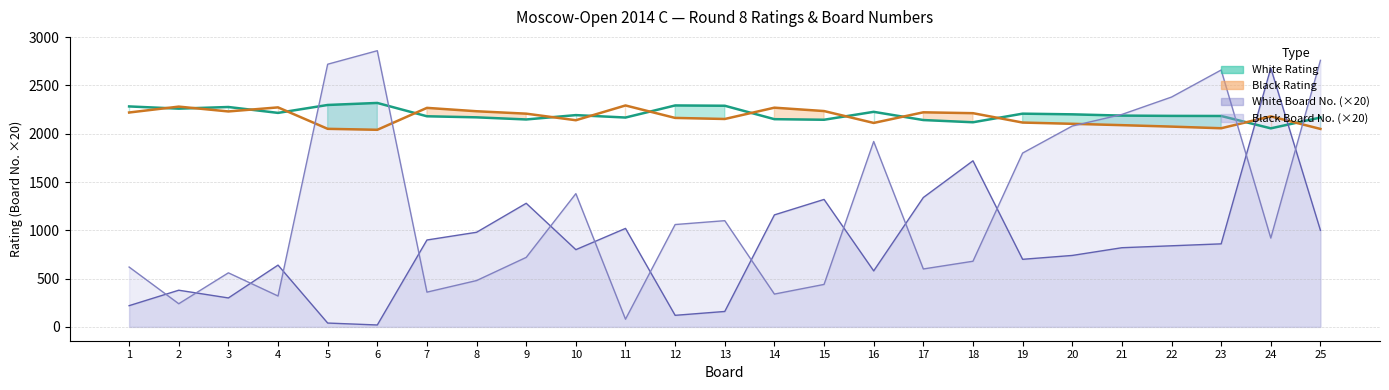

At which label does Black Rating first exceed 2180?

1